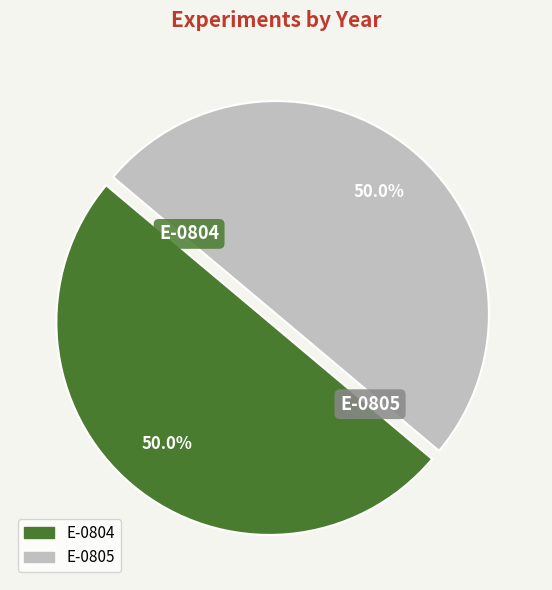

What percentage is the E-0804 slice, to the nearest percent?

50%